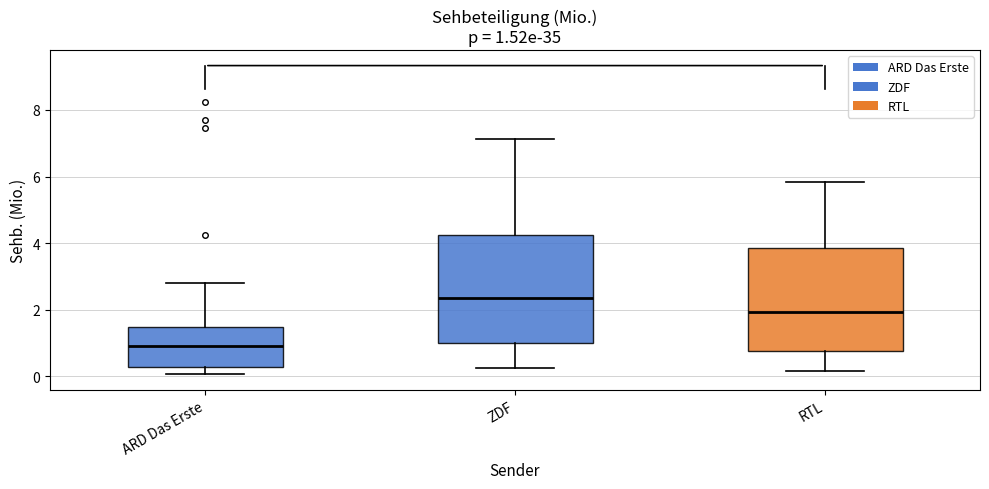

Which box has the lowest median line?

ARD Das Erste